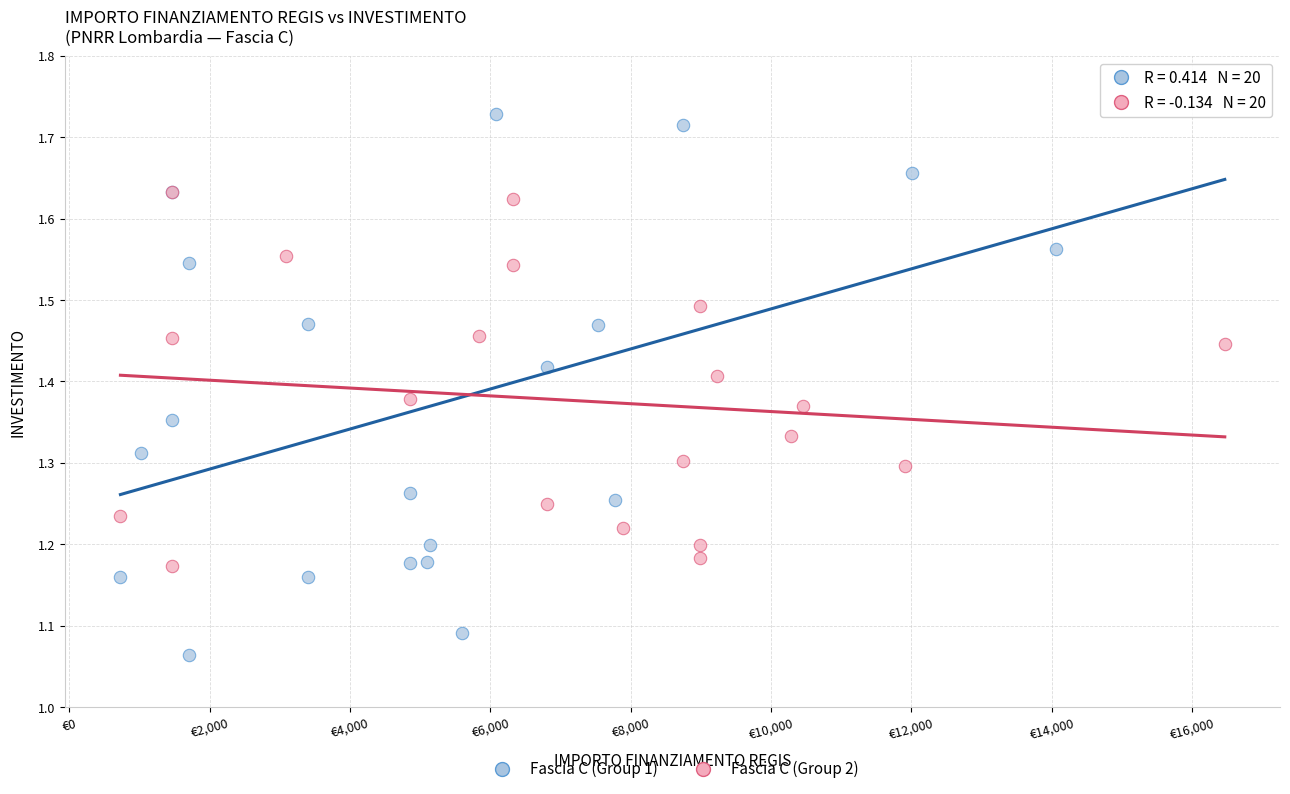

Which series has the widest spread of Y values?

Fascia C (Group 1)